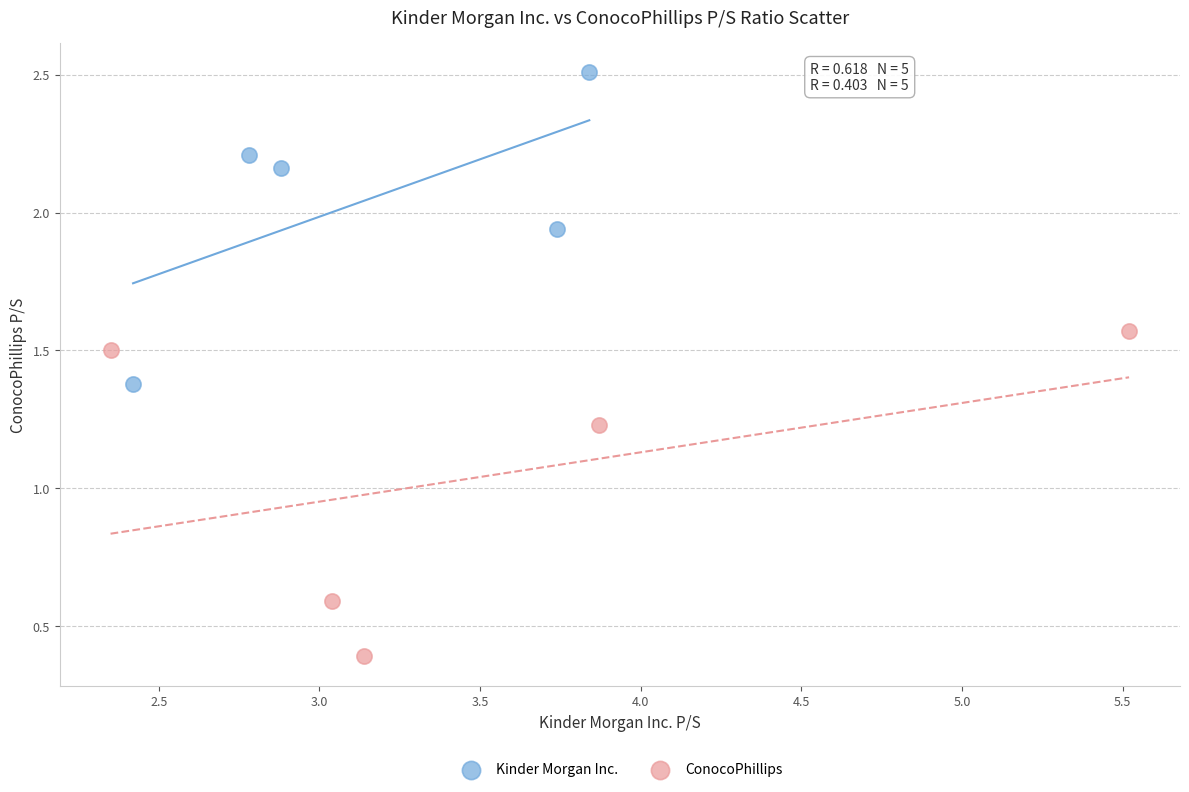

Which series reaches the maximum Y coordinate?

Kinder Morgan Inc.